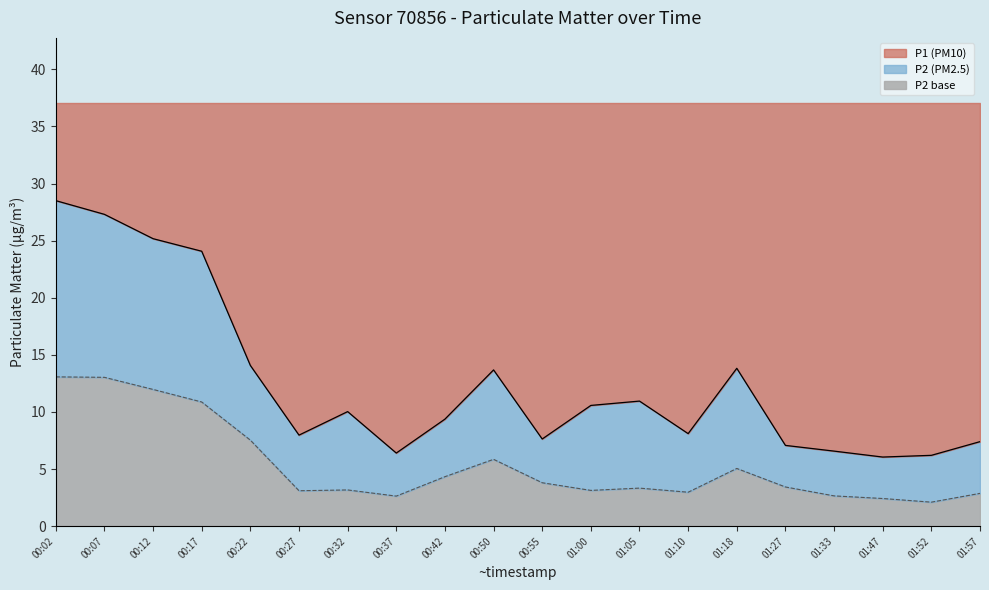

Does the chart have visible grid lines?

No